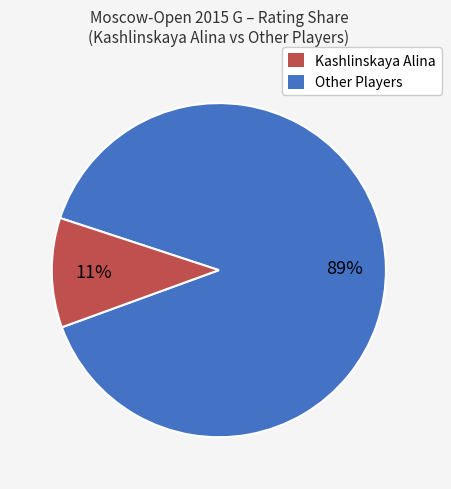

Is there any slice that represents more than half of the pie?

Yes